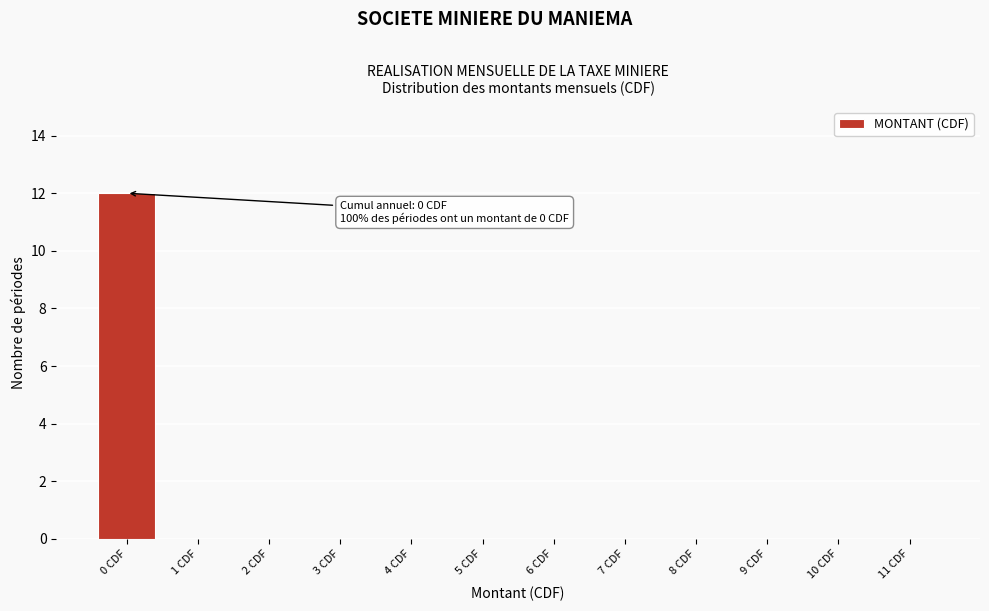

Reading right to left, what are all the values shown in this chart?

11 CDF=0	10 CDF=0	9 CDF=0	8 CDF=0	7 CDF=0	6 CDF=0	5 CDF=0	4 CDF=0	3 CDF=0	2 CDF=0	1 CDF=0	0 CDF=12